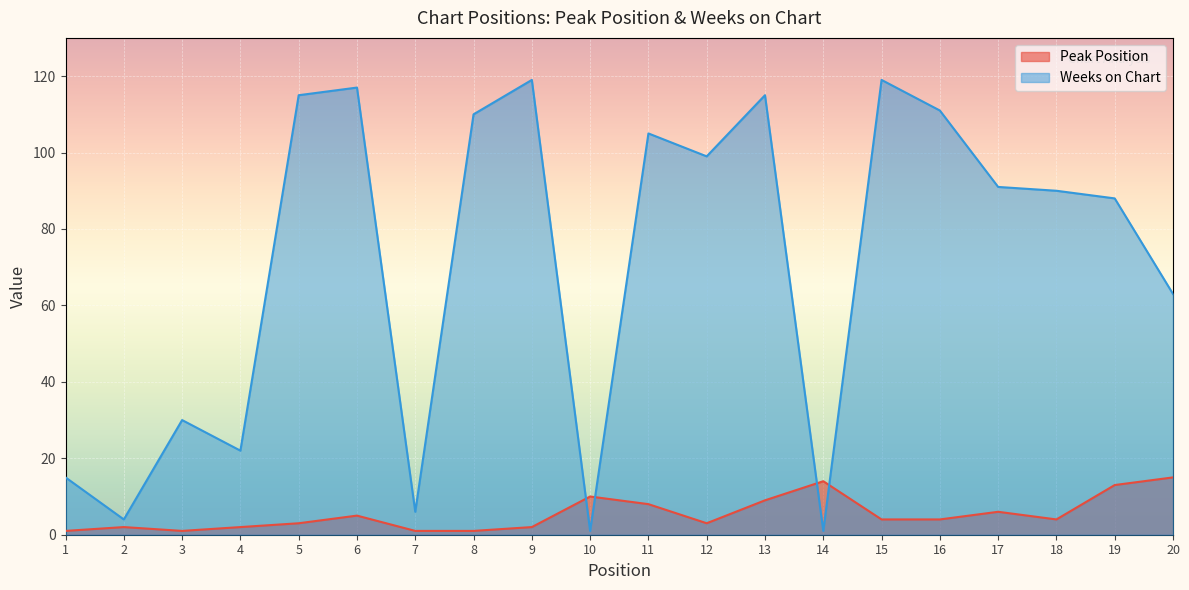

Where is the first local minimum for Weeks on Chart?

2